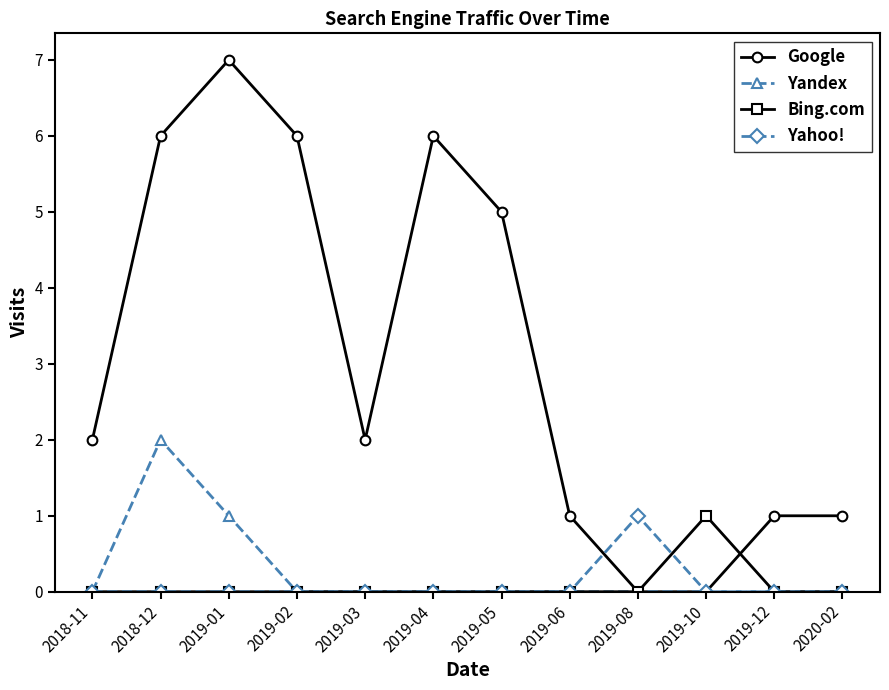

The value of Google at 2018-12 is 11. True or false?

False